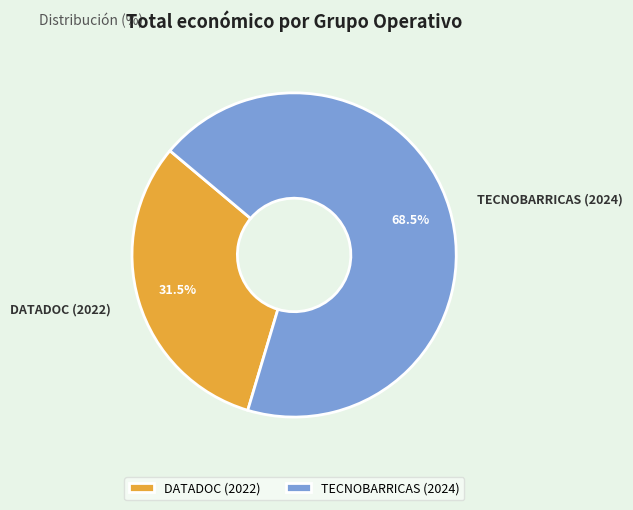

Is the sum of TECNOBARRICAS (2024) and DATADOC (2022) greater than half?

Yes